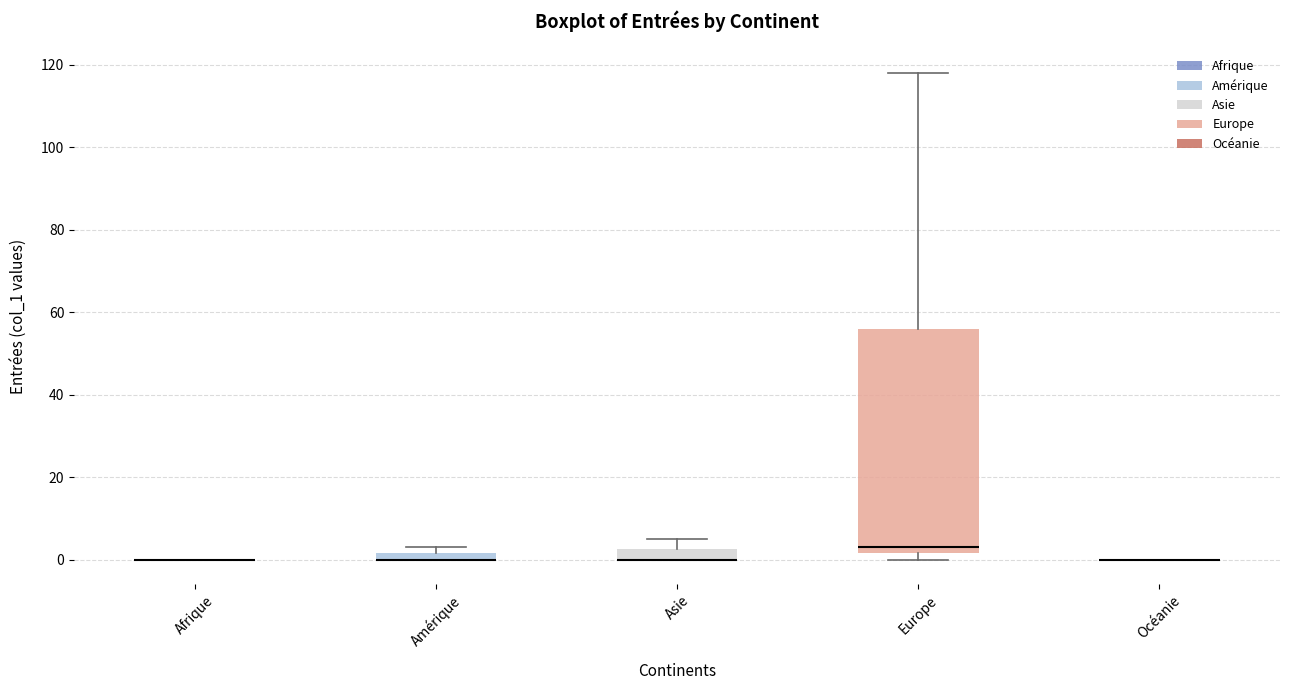

Which box is the tallest, from its lower edge to its upper edge?

Europe